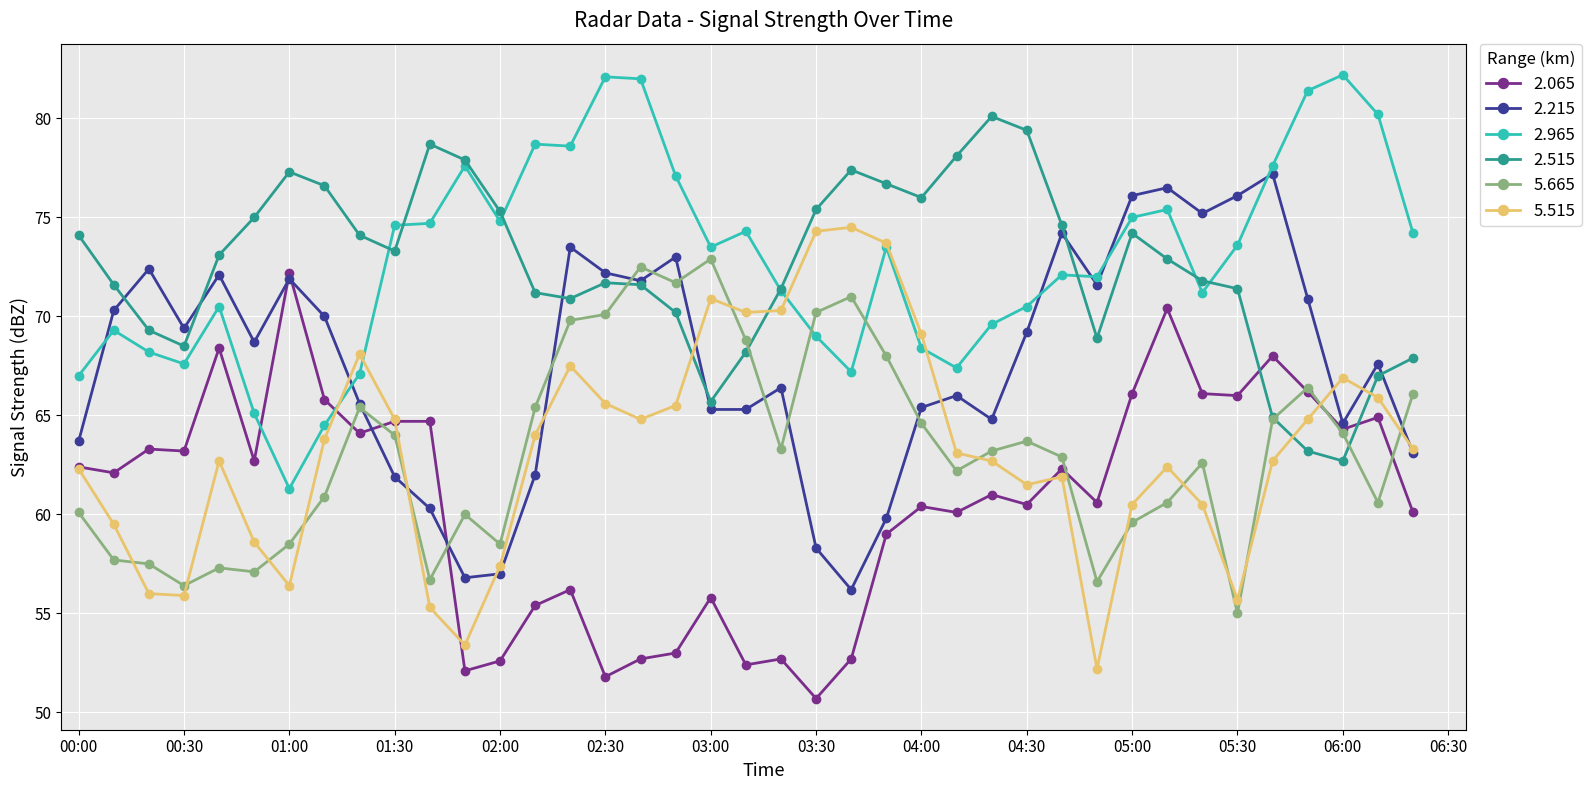

What is the average value of the 2.215 series?

67.8